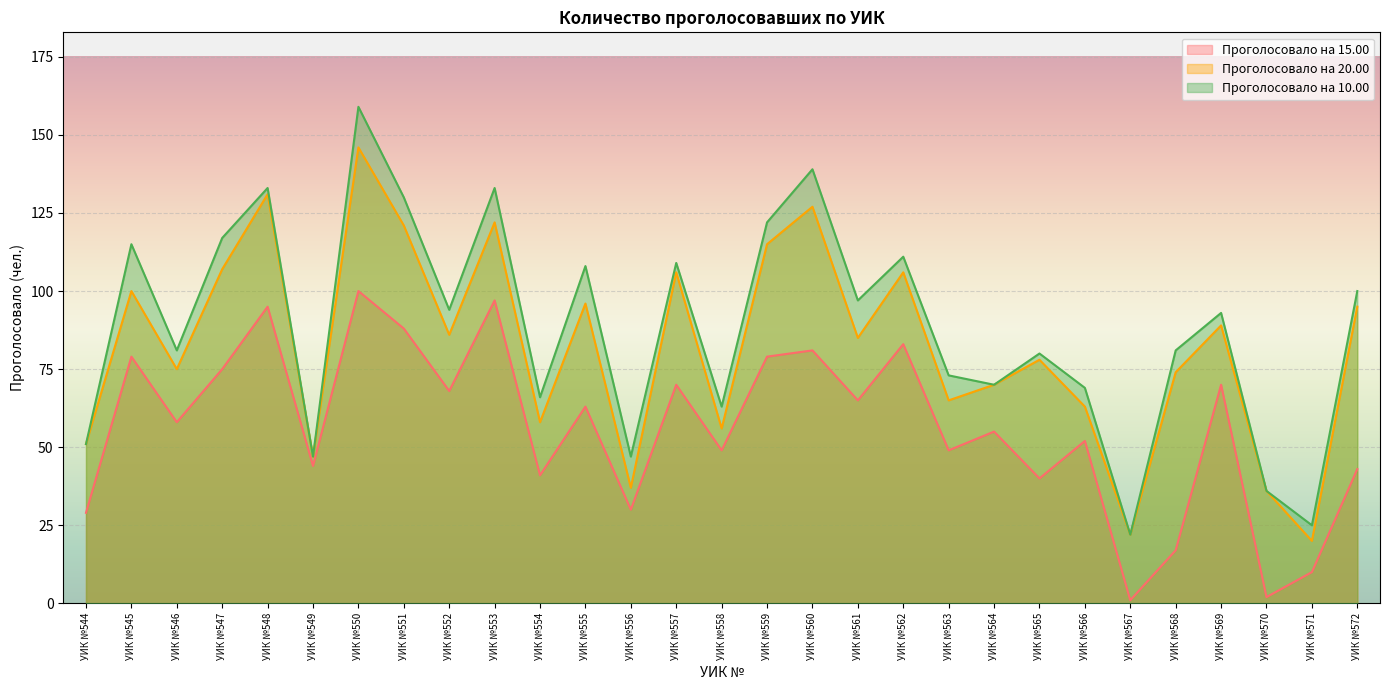

The value of Проголосовало на 10.00 at УИК №551 is 169. True or false?

False